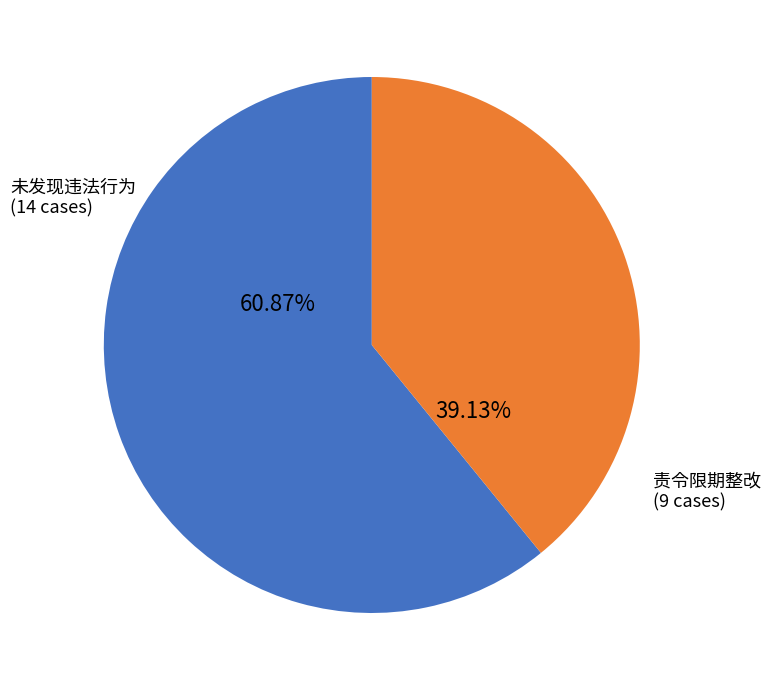

What portion of the pie excludes 责令限期整改?

60.9%